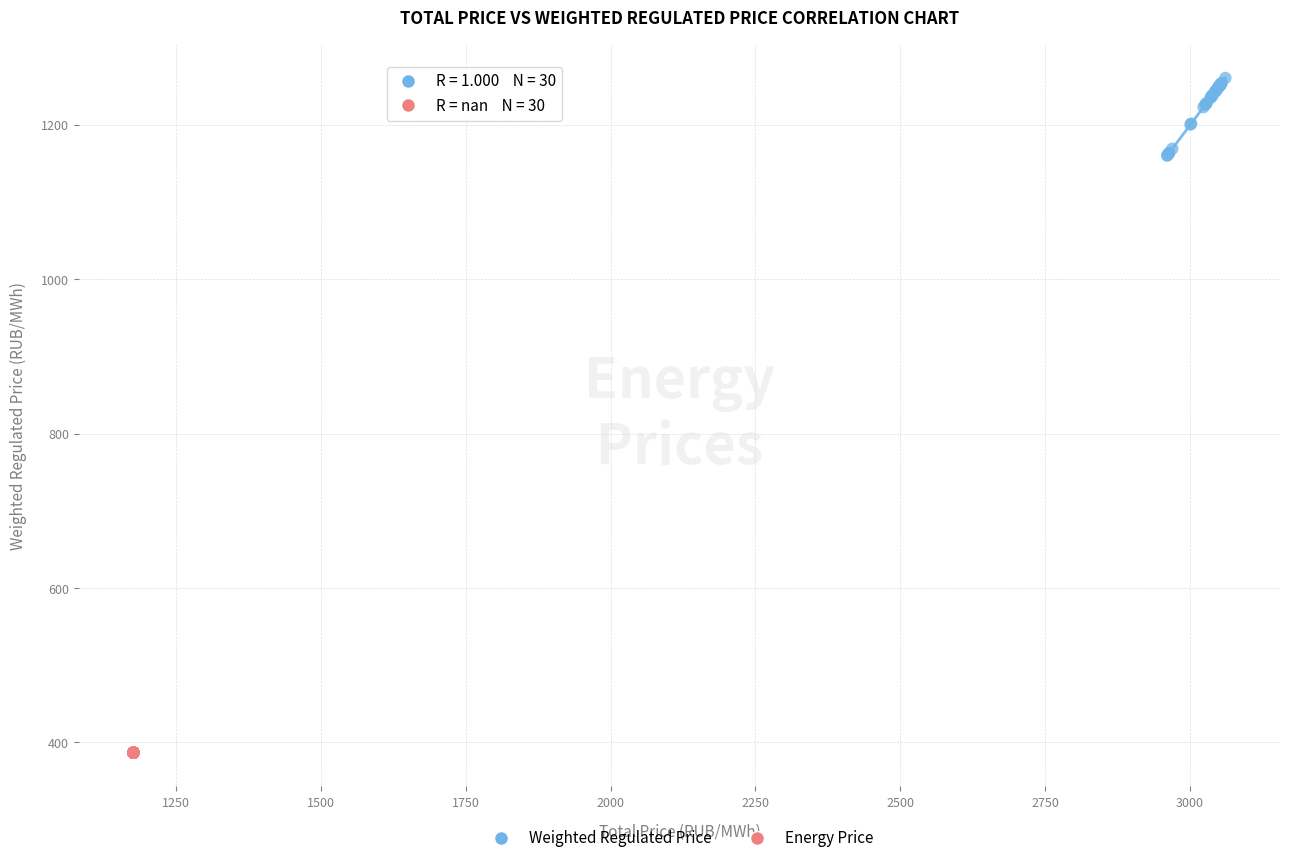

Which series contains the lowest Y value?

Energy Price